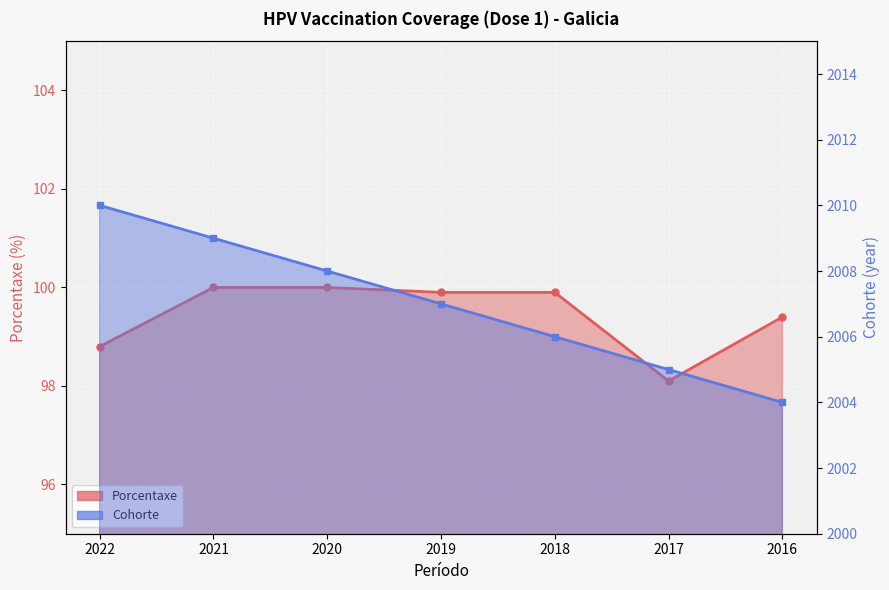

The value of Porcentaxe at 2020 is 100.0. True or false?

True